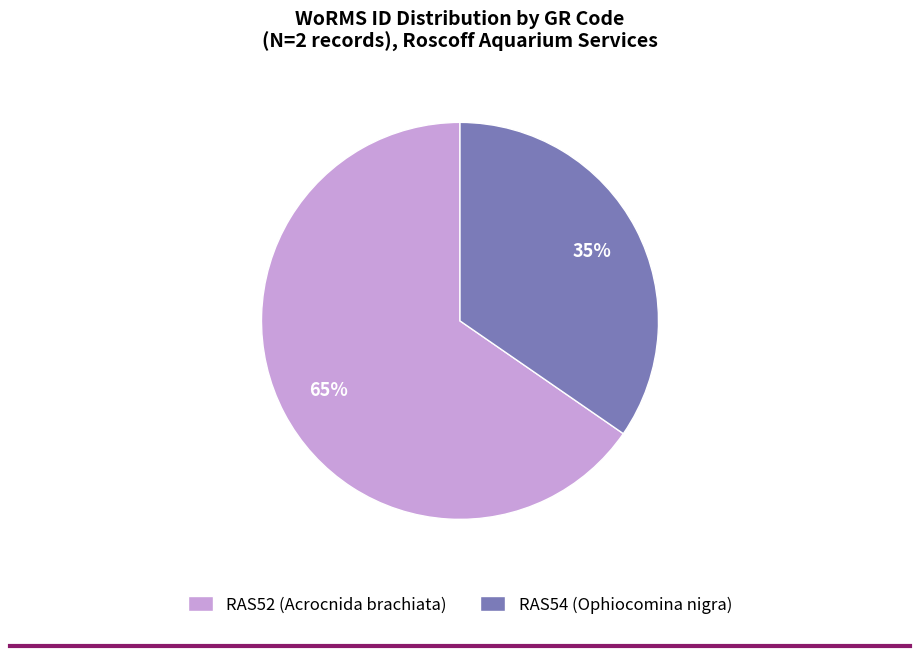

To the nearest percent, what is the average slice percentage?

50%